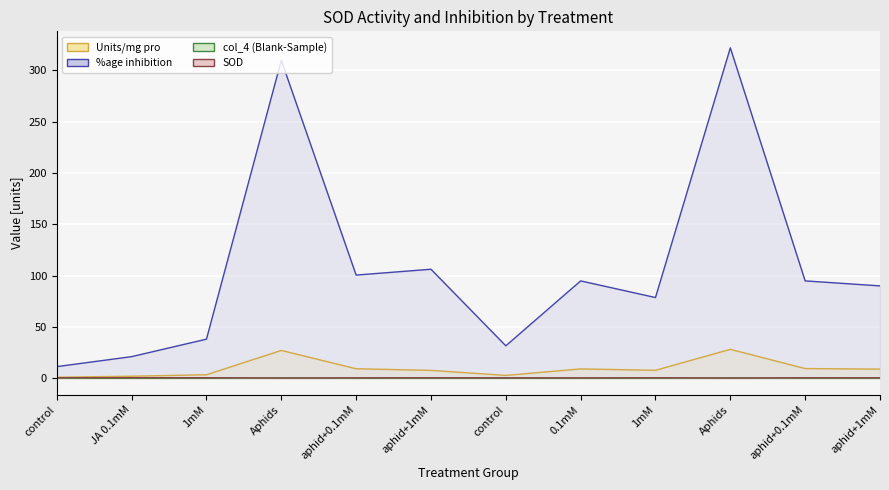

What is the spread (max minus min) of values at aphid+1mM?

106.0